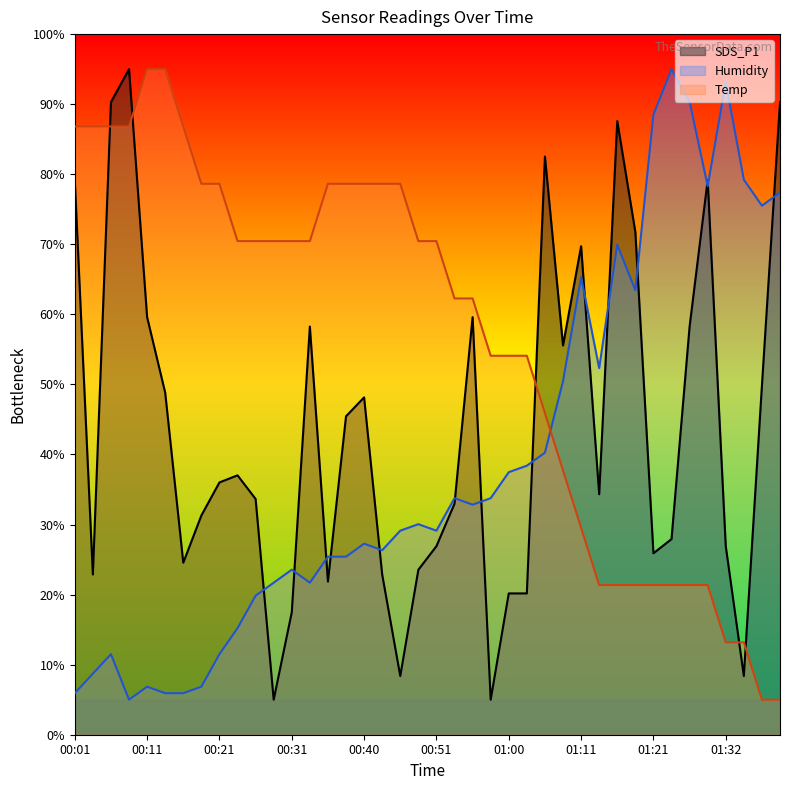

Count the number of data series in this chart.

3